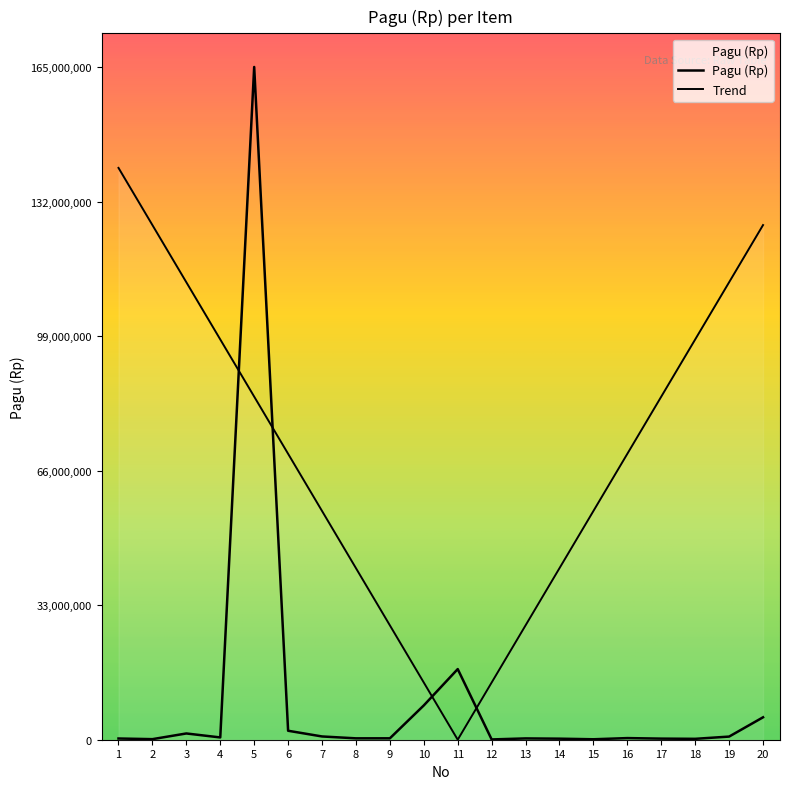

Is it true that the value at 4 is 561000?

True